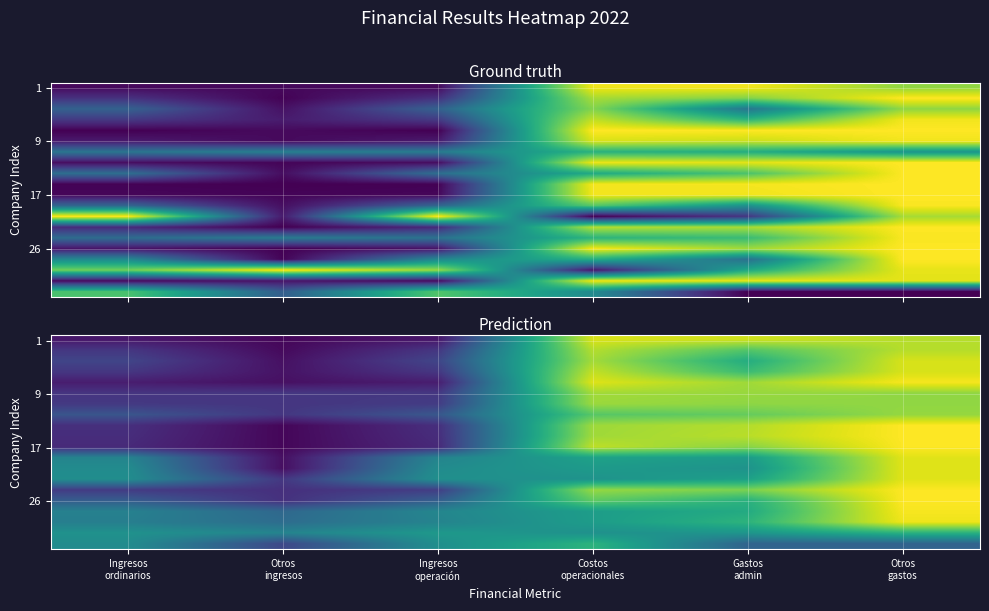

Between Otros
gastos and Ingresos
ordinarios, which is larger?

Otros
gastos